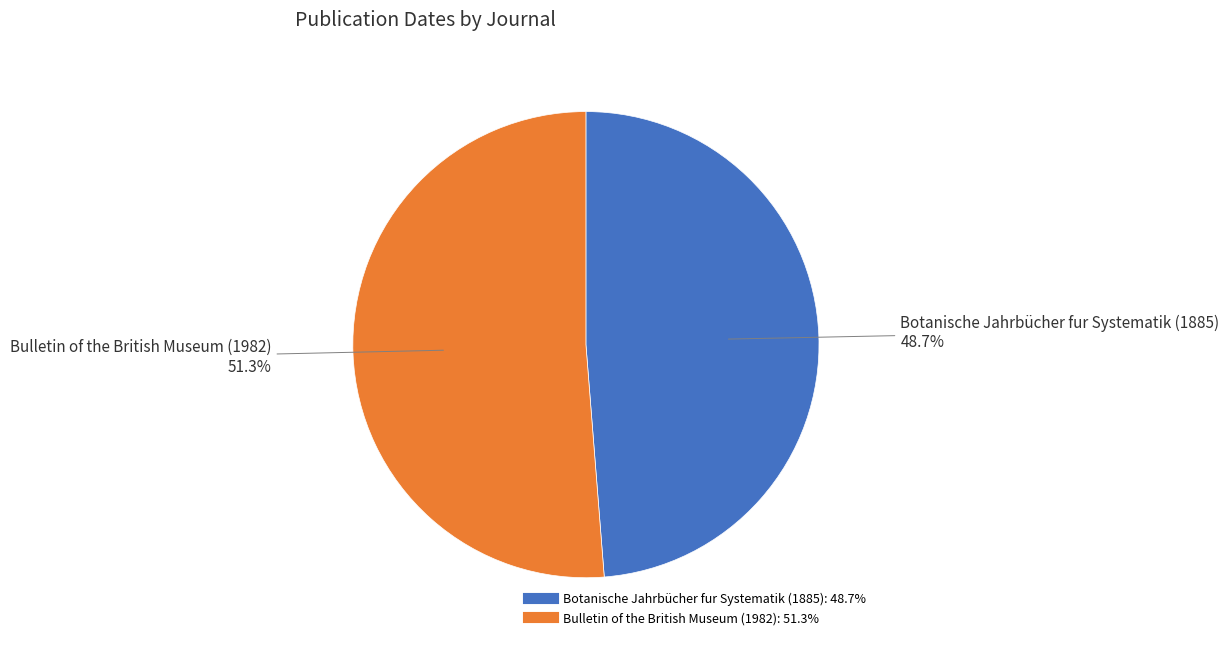

What is the smallest slice in the pie chart?

Botanische Jahrbücher fur Systematik (1885)